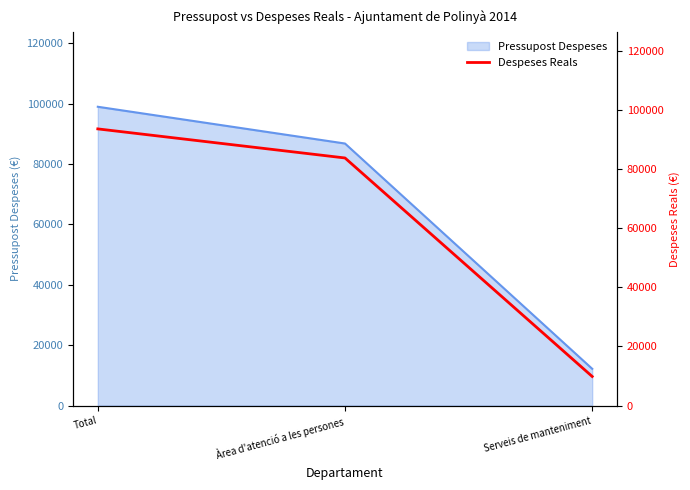

How many values are below 83790?

1